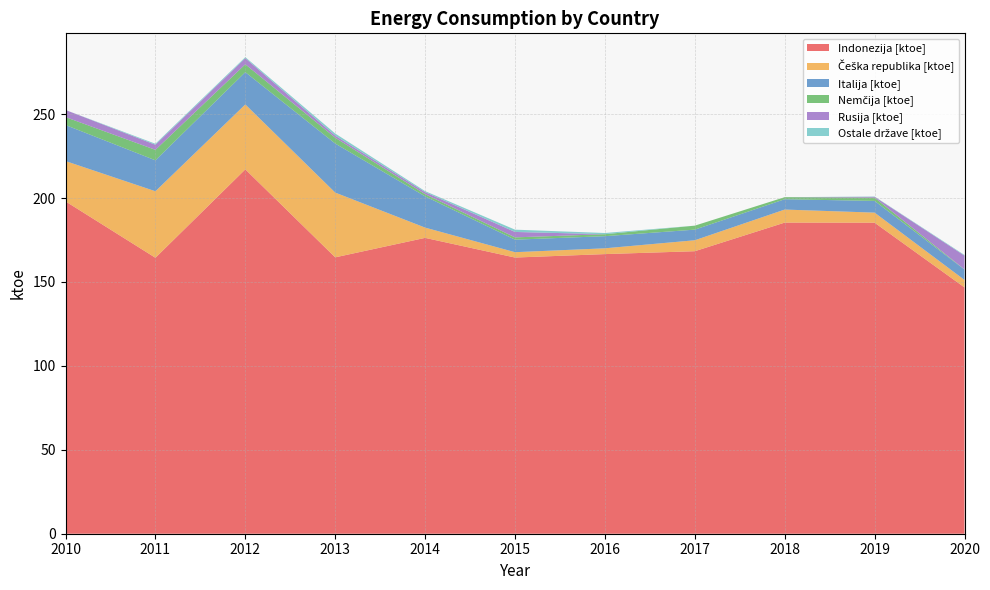

Reading left to right, what are all the values shown in this chart?

Indonezija [ktoe]: 198.0	164.4	217.1	164.7	176.3	164.6	166.6	168.3	185.4	185.3	146.8
Češka republika [ktoe]: 24.0	39.6	38.7	38.6	6.1	3.2	3.5	6.5	7.8	6.0	4.4
Italija [ktoe]: 21.5	18.4	19.2	29.2	18.6	7.5	7.2	6.3	6.1	7.0	6.2
Nemčija [ktoe]: 4.7	6.2	4.7	3.5	1.3	1.4	1.2	2.4	1.2	1.9	0.1
Rusija [ktoe]: 4.2	3.0	3.6	1.3	1.2	3.2	0.0	0.0	0.0	0.5	8.2
Ostale države [ktoe]: 0.0	0.6	0.6	1.3	0.6	1.4	0.7	0.0	0.0	0.2	0.4